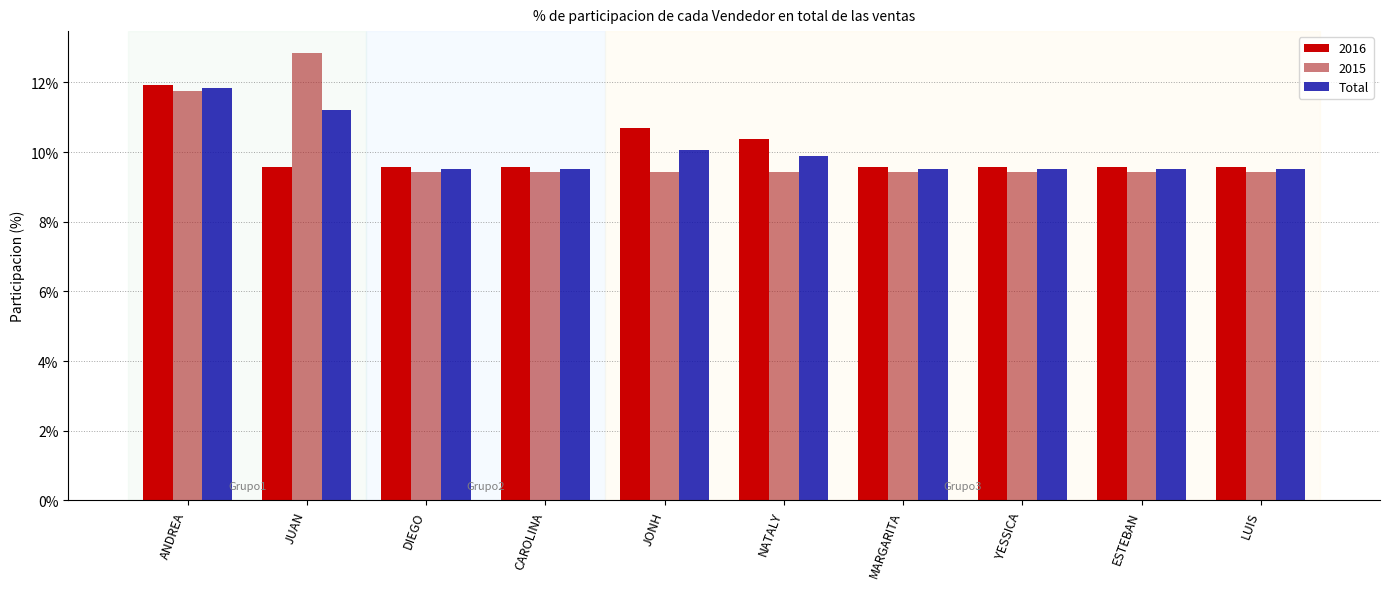

Which series changed the most between ANDREA and DIEGO?

2016